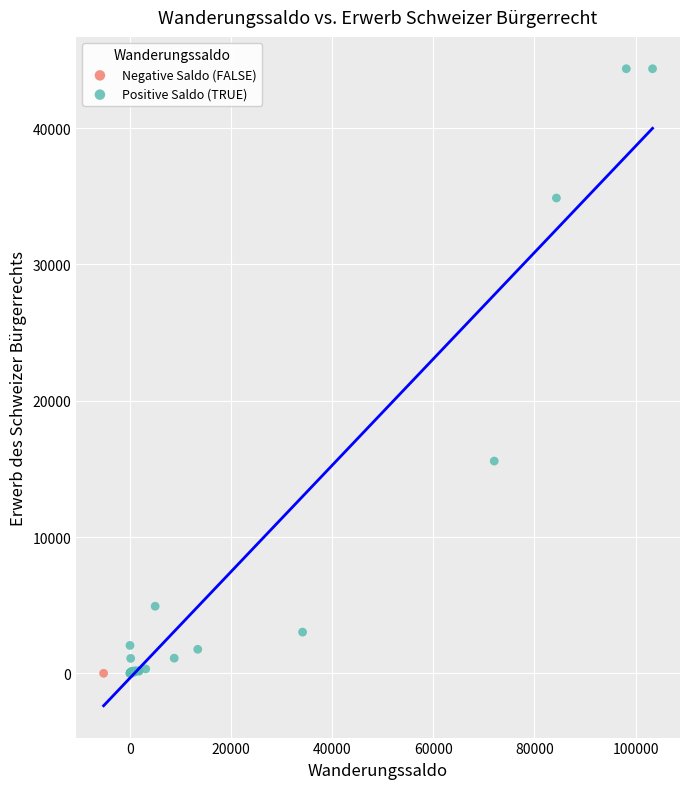

What are all the series names shown in the legend?

Negative Saldo (FALSE), Positive Saldo (TRUE)